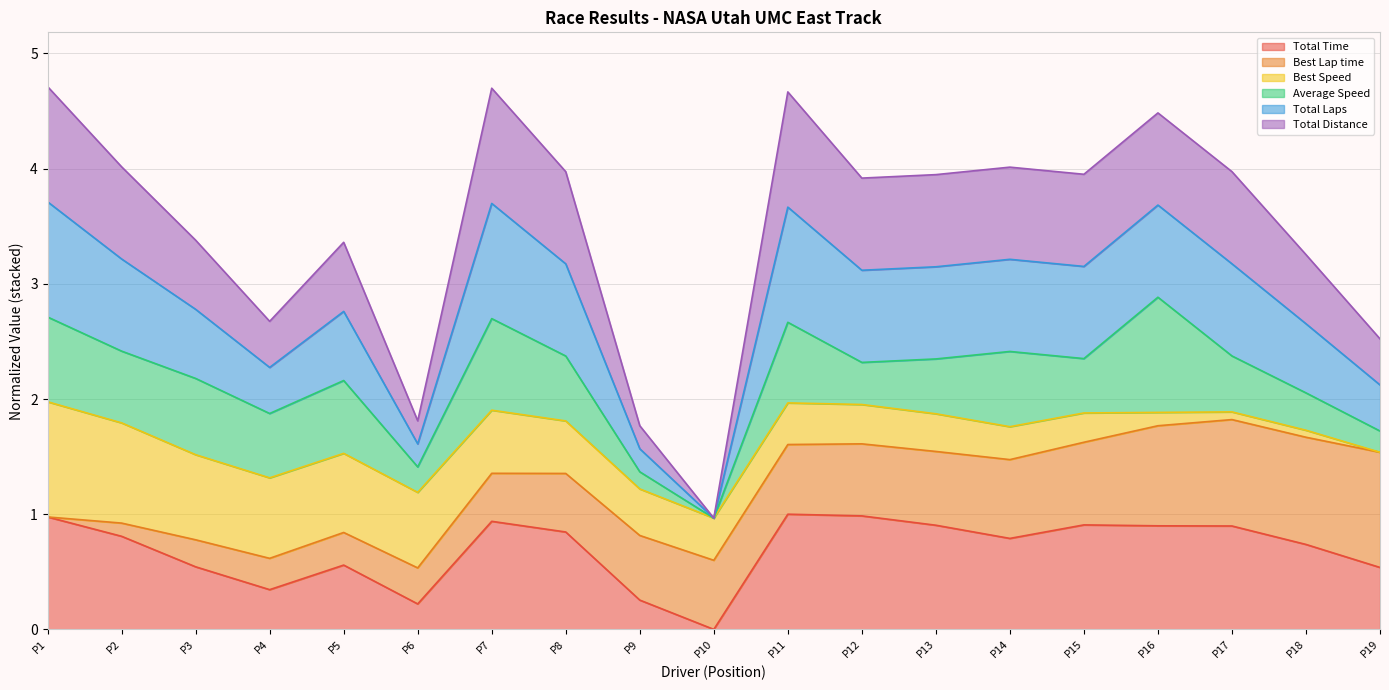

What is the maximum value for Total Time?

1.0